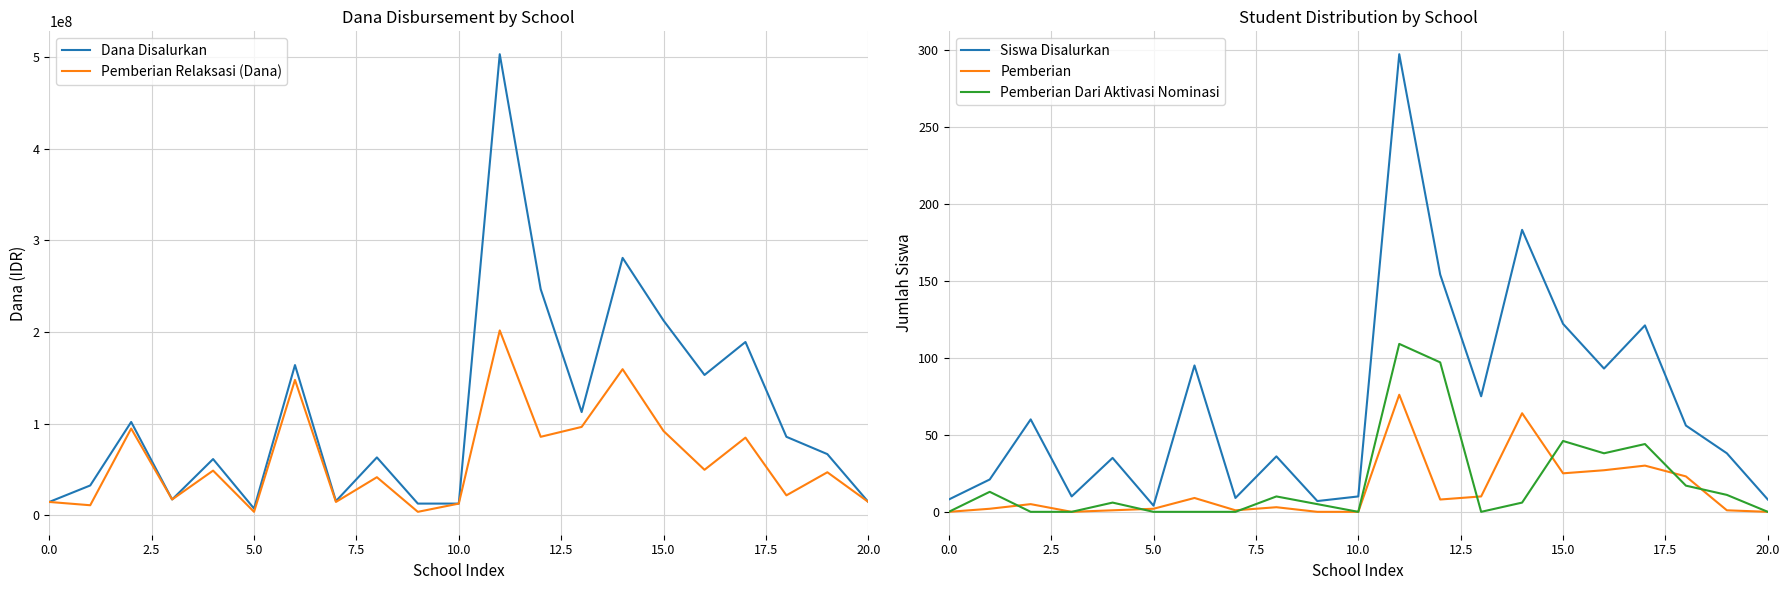

How many lines are shown in the chart?

5